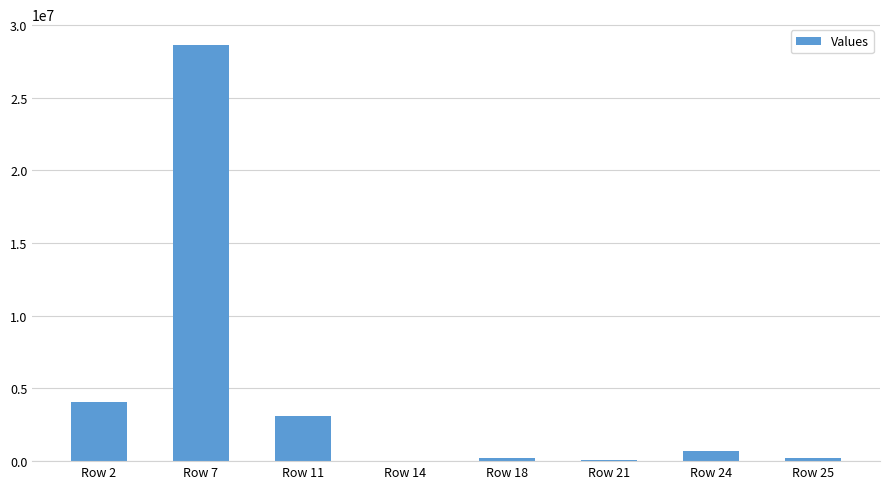

What is the maximum value shown in the chart?

28611609.9